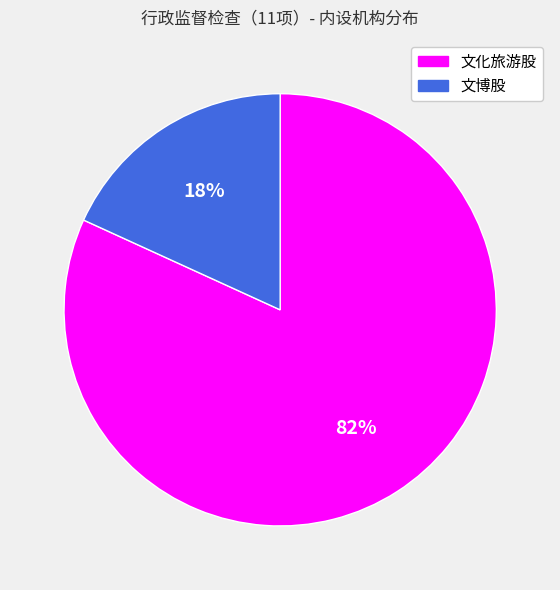

Is 文博股 the majority of the pie?

No